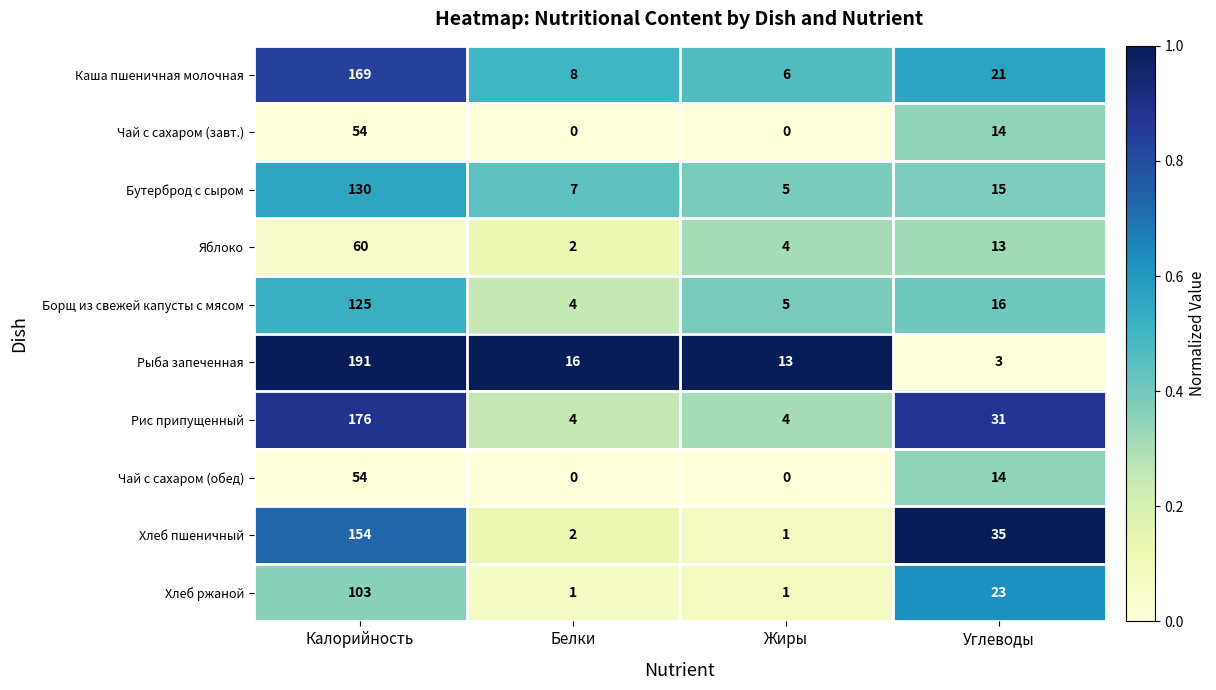

What value does the Борщ из свежей капусты с мясом series have at Жиры, to the nearest 5?

5